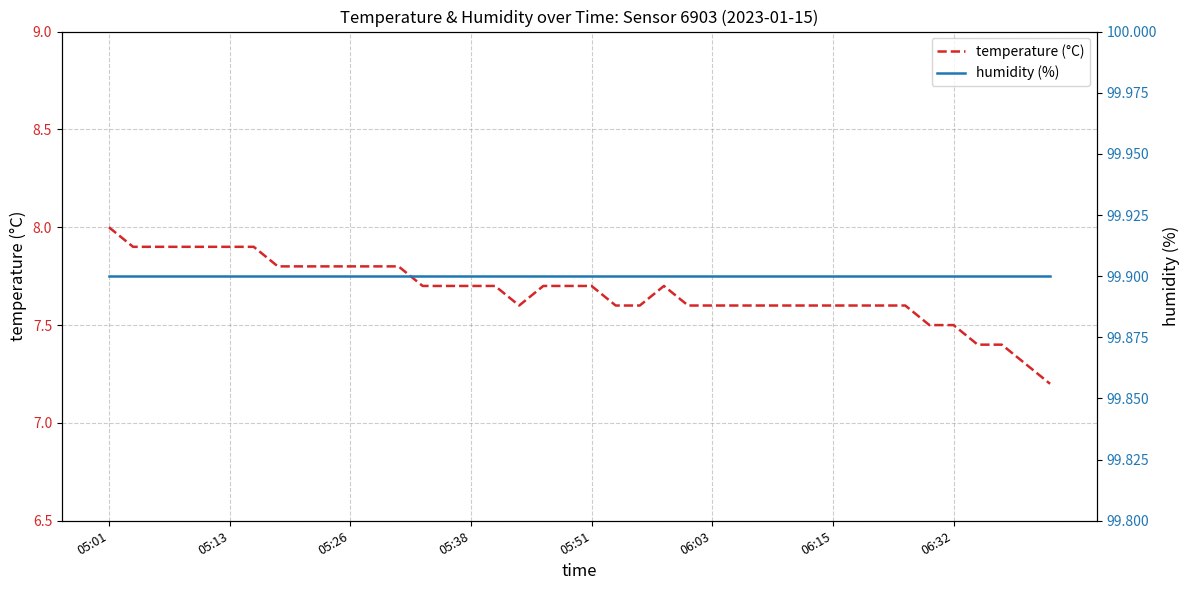

The temperature (°C) series shows 7.8 at 8. True or false?

True